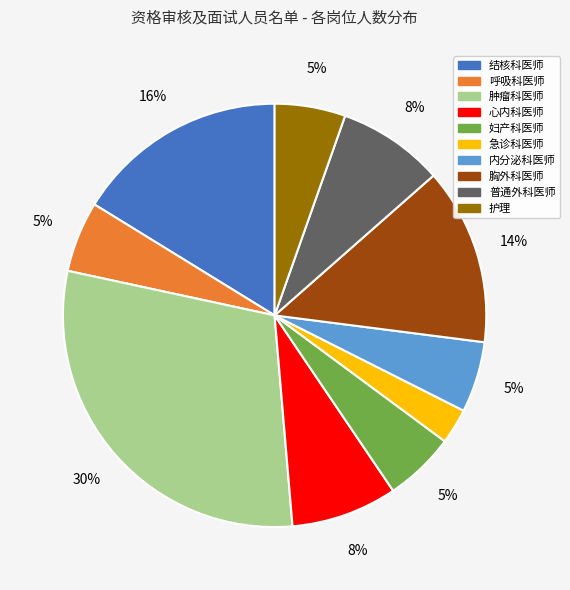

To the nearest percent, what is the average slice percentage?

10%